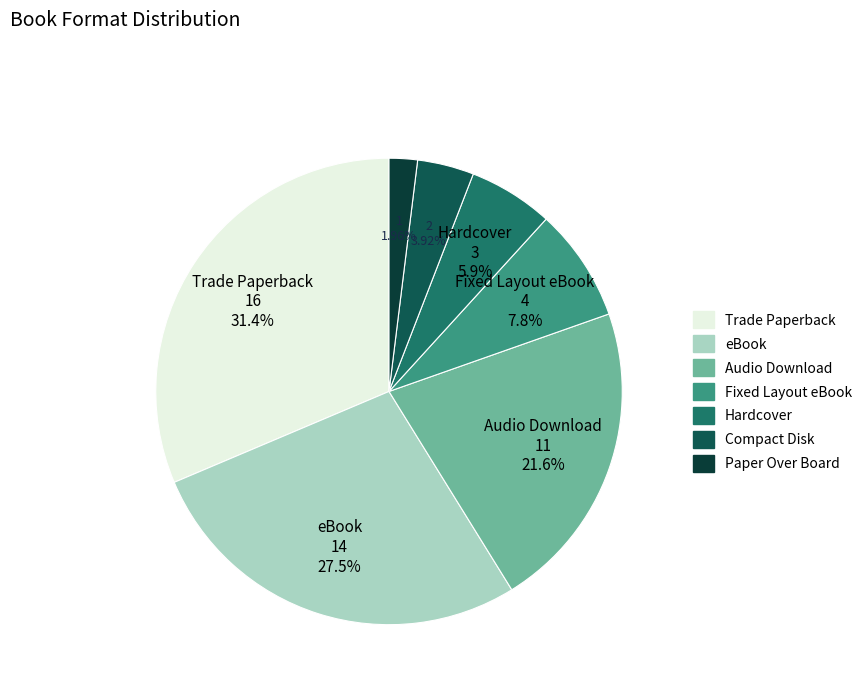

Count the number of slices in the pie.

7